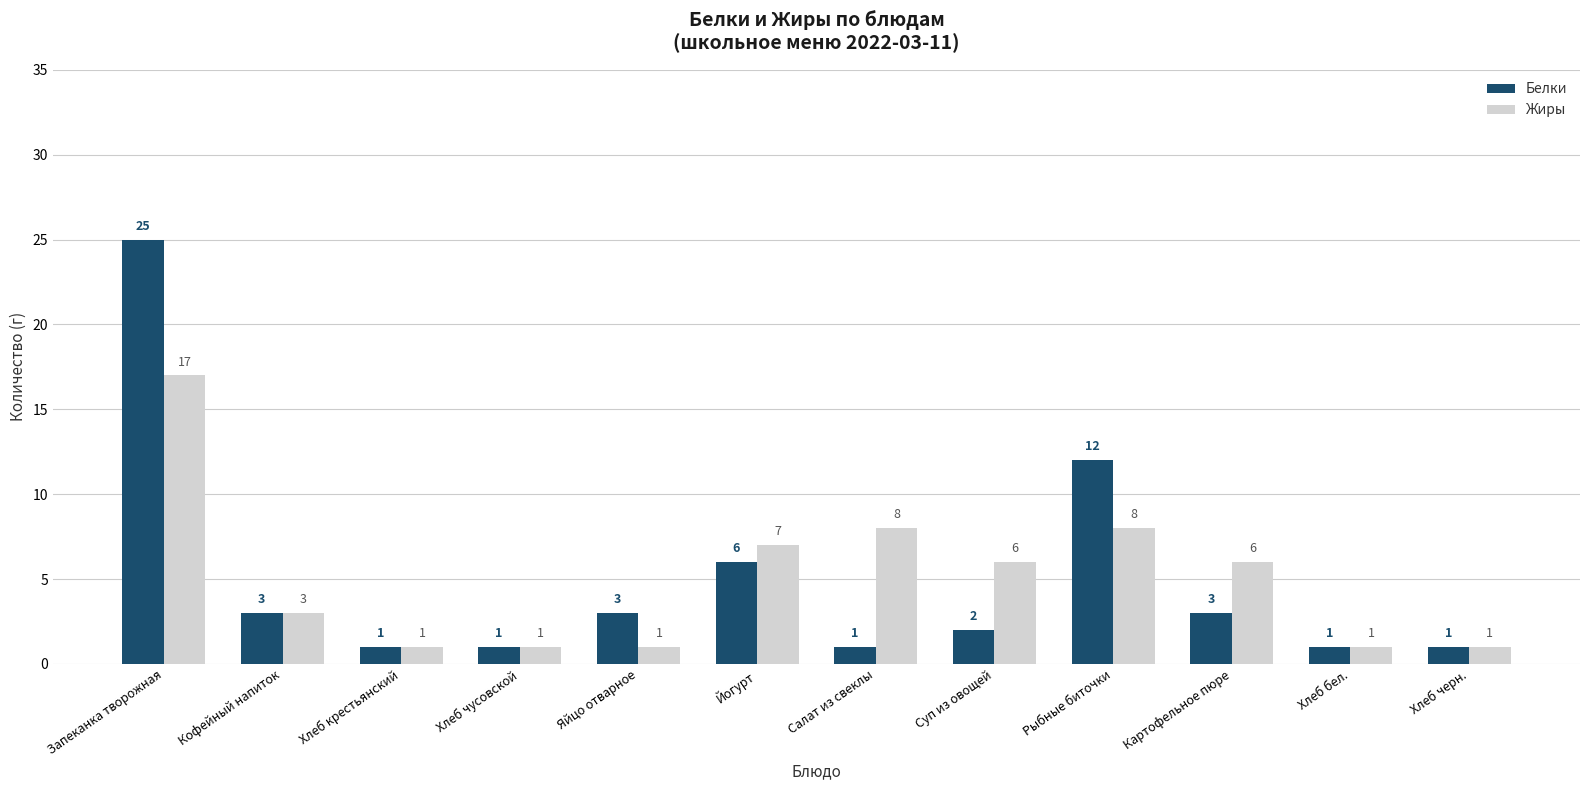

Which series has the largest total across all categories?

Жиры